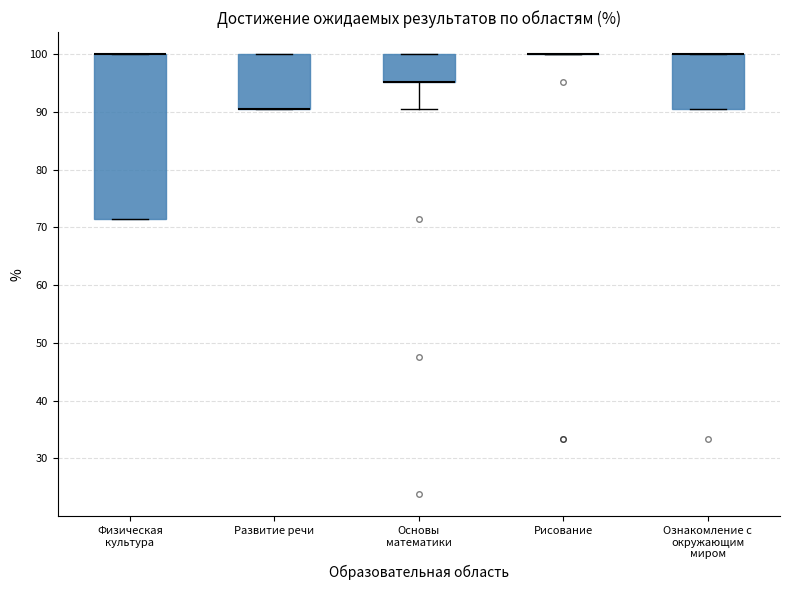

Reading left to right, transcribe this box plot: for each box, give where its median line is, the range the box spans, and where its two whiskers end, as read against the y-axis. The values are not printed on the chart, so give them approximately, as read against the axis.

Физическая культура: median 100 (drawn on the box's upper edge), box 71 to 100, whiskers 71 to 100
Развитие речи: median 90 (drawn on the box's lower edge), box 90 to 100, whiskers 90 to 100
Основы математики: median 95 (drawn on the box's lower edge), box 95 to 100, whiskers 90 to 100
Рисование: box collapsed to a line at 100, whiskers 100 to 100
Ознакомление с окружающим миром: median 100 (drawn on the box's upper edge), box 90 to 100, whiskers 90 to 100